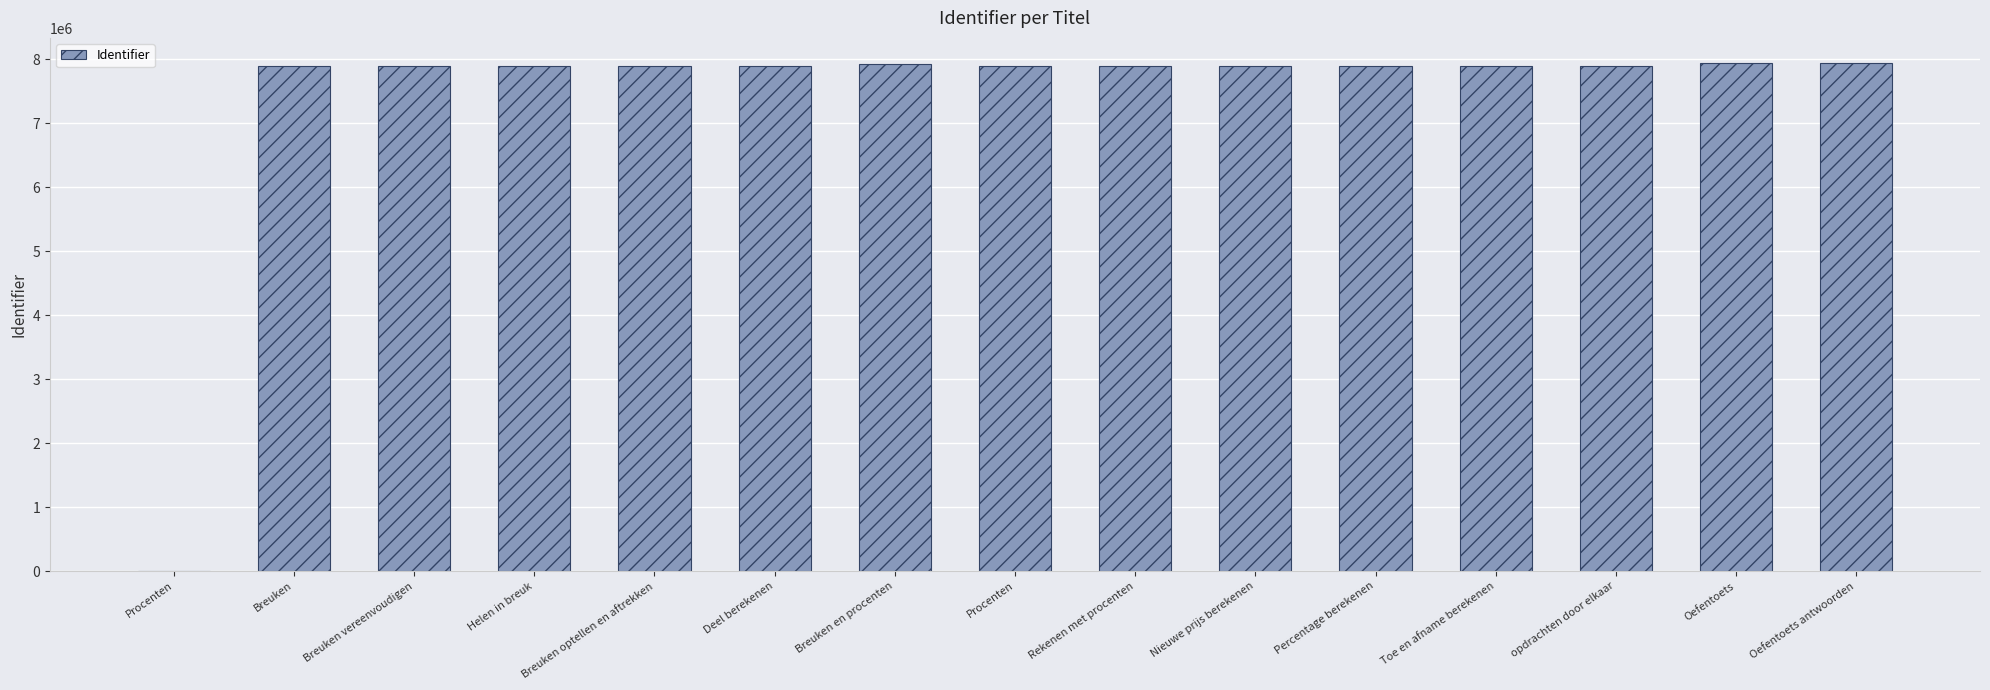

At which label is the value closest to 3966855?

Procenten